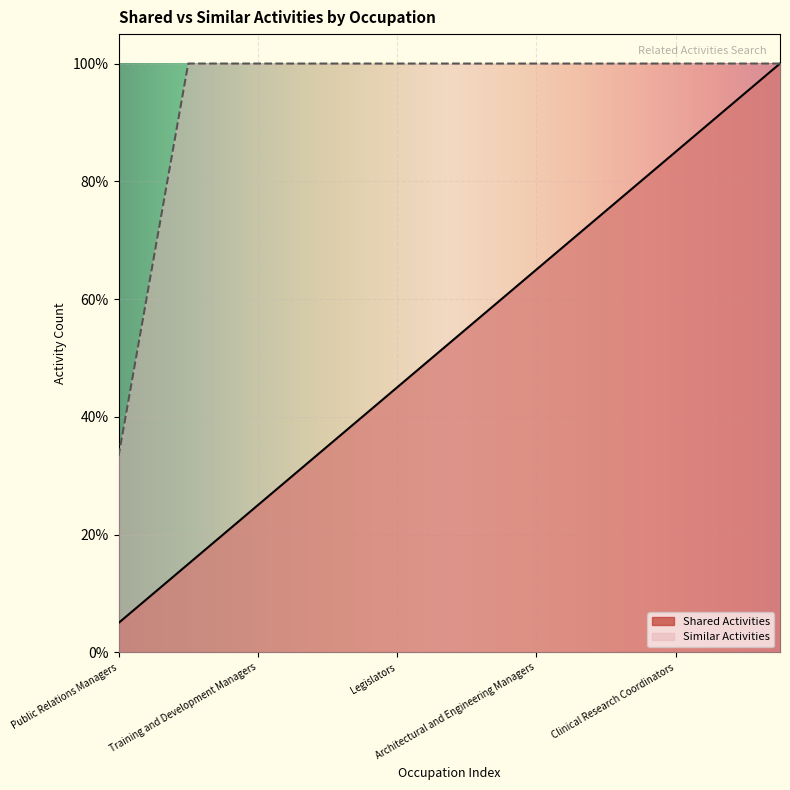

How many distinct data groups are displayed?

2